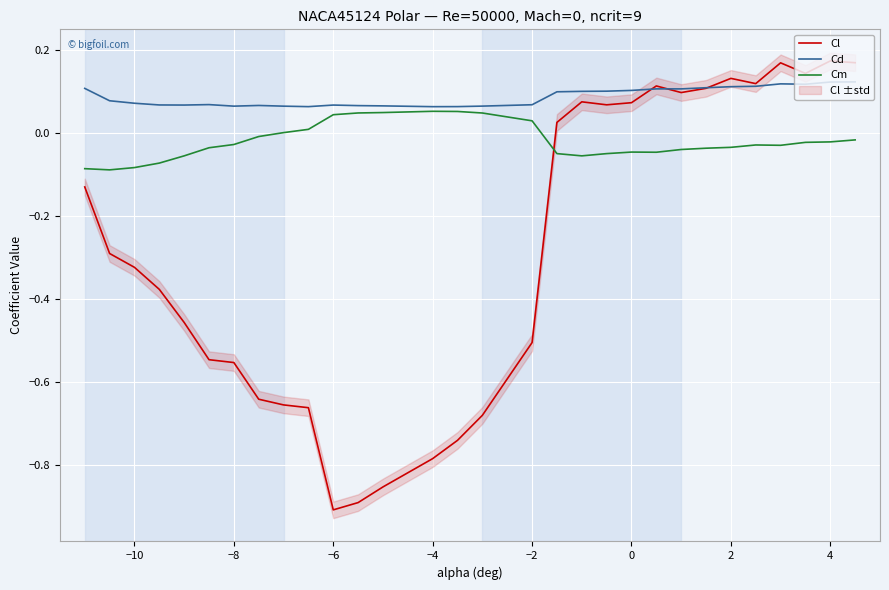

How many values in Cm are above zero?

9